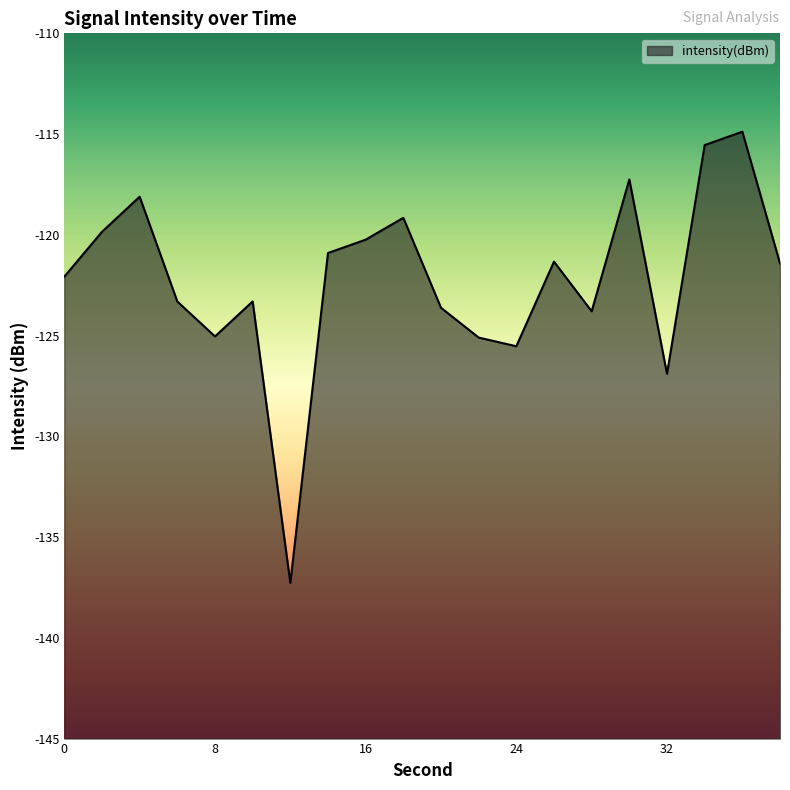

What is the change in value from 2 to 12?

-17.4